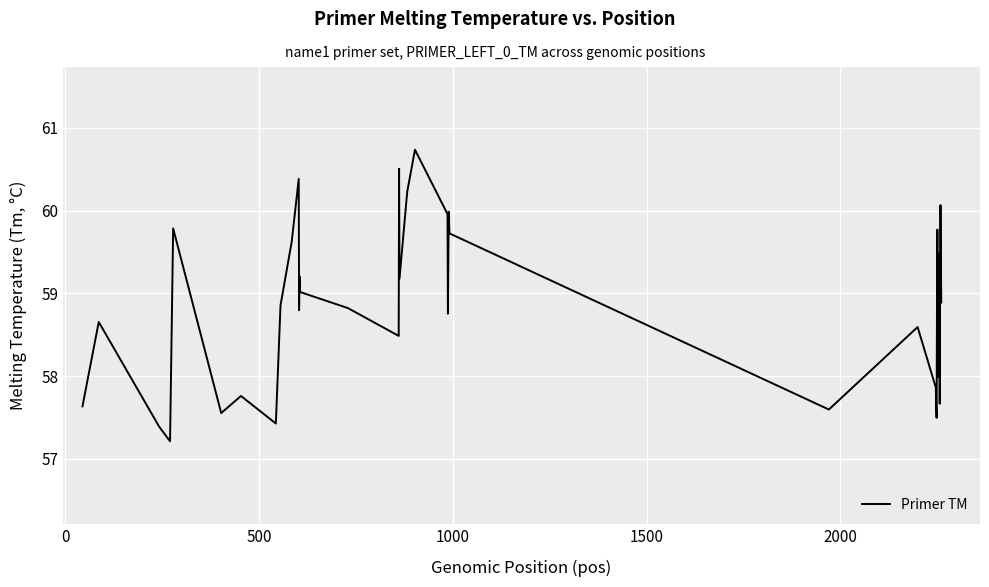

What is the difference between the maximum and minimum values?

3.5